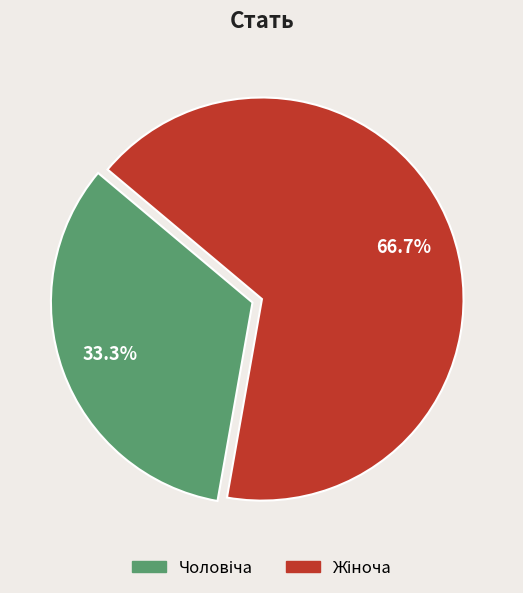

Does any single category account for the majority?

Yes